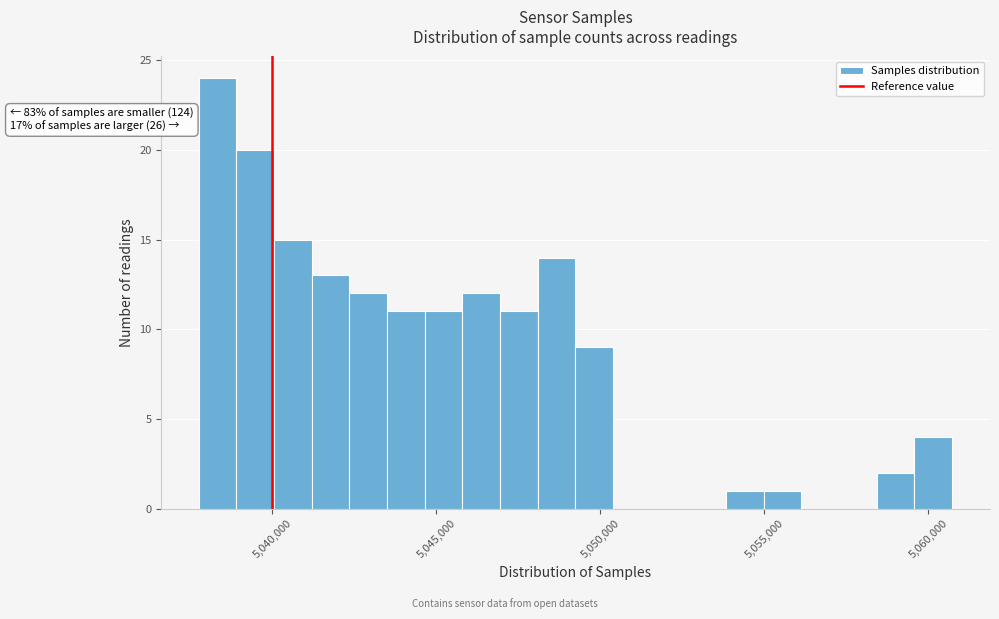

Read against the x-axis, roughly where is the centre of the tallest bar?

5038500